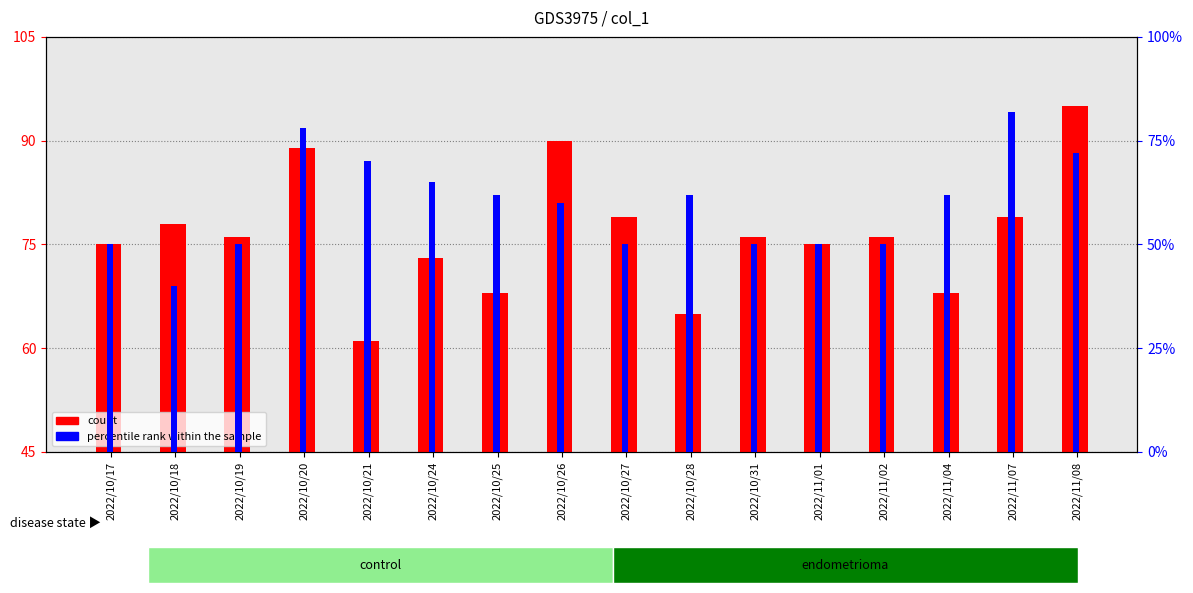

At how many categories does at least one series exceed 41?

16